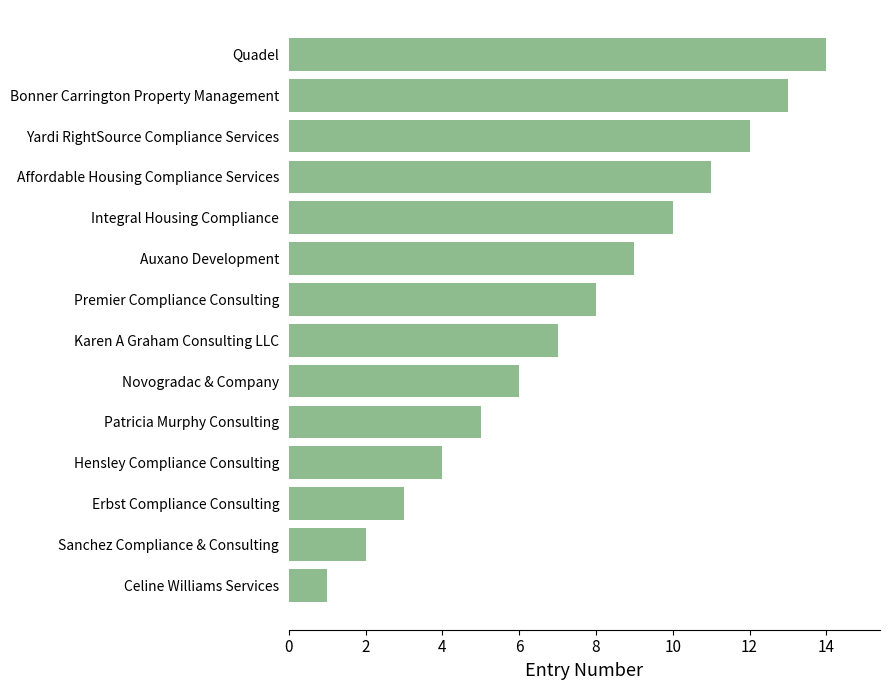

The value at Sanchez Compliance & Consulting is 2. True or false?

True